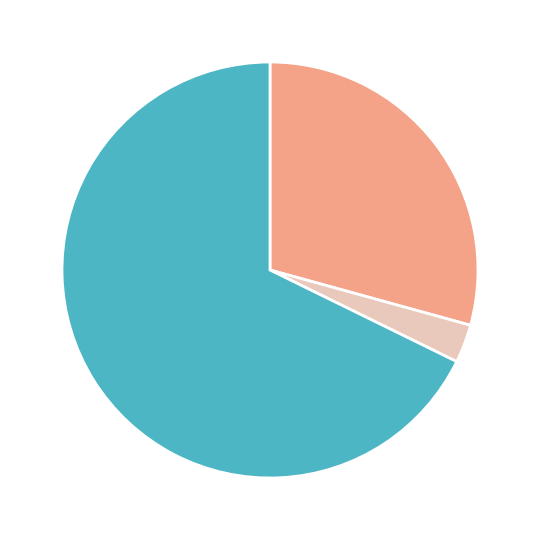

Does any single category account for the majority?

Yes